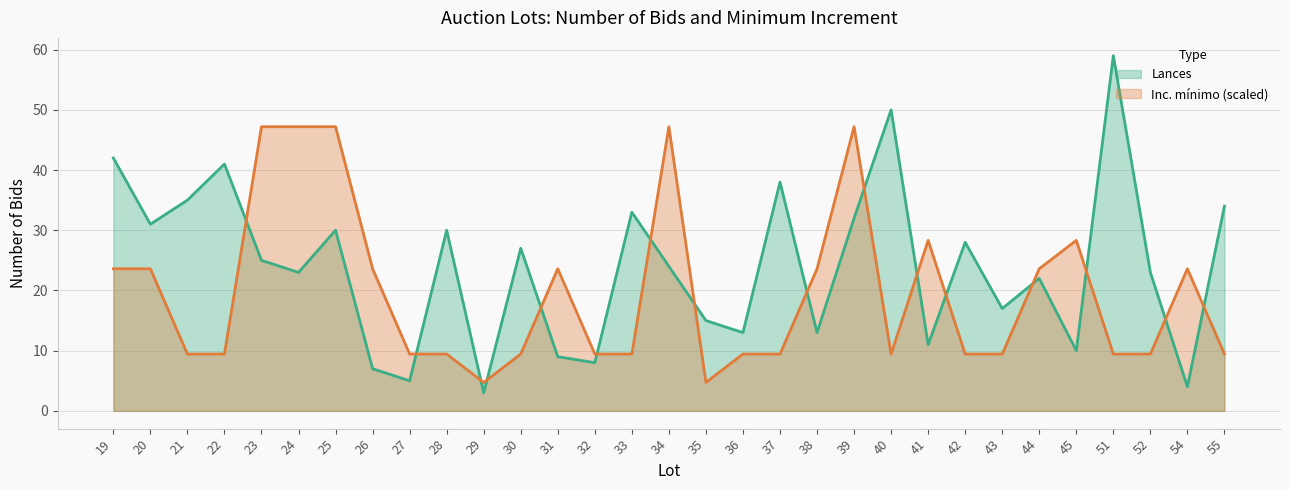

At which category is the sum across all series the highest?

39